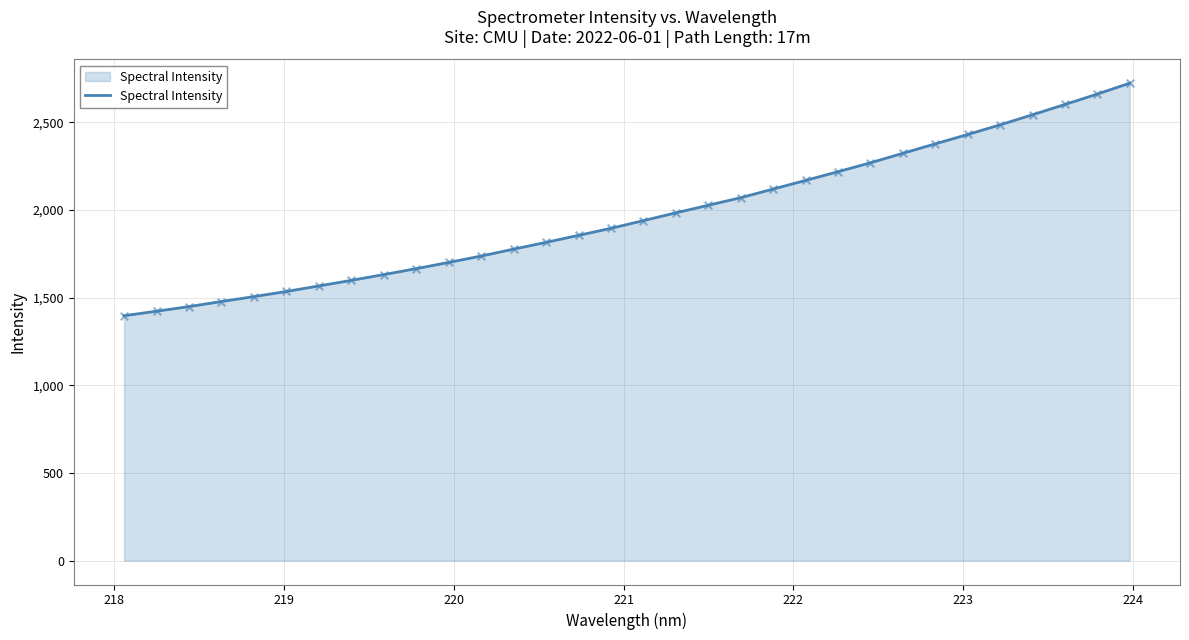

What is the smallest value displayed?

1396.5